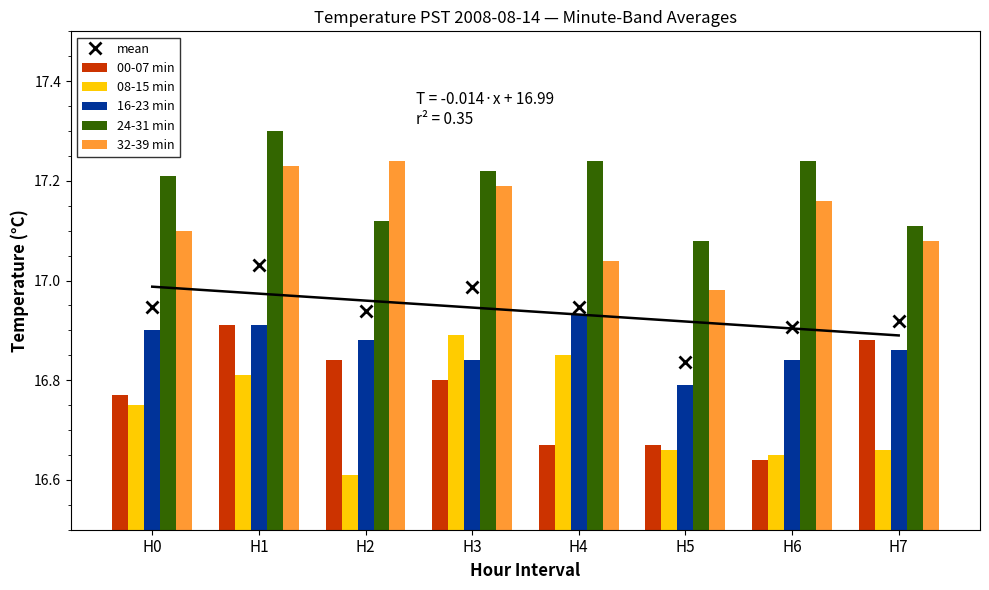

List the series in order of their peak value, lowest first.

08-15 min, 00-07 min, 16-23 min, mean, 32-39 min, 24-31 min